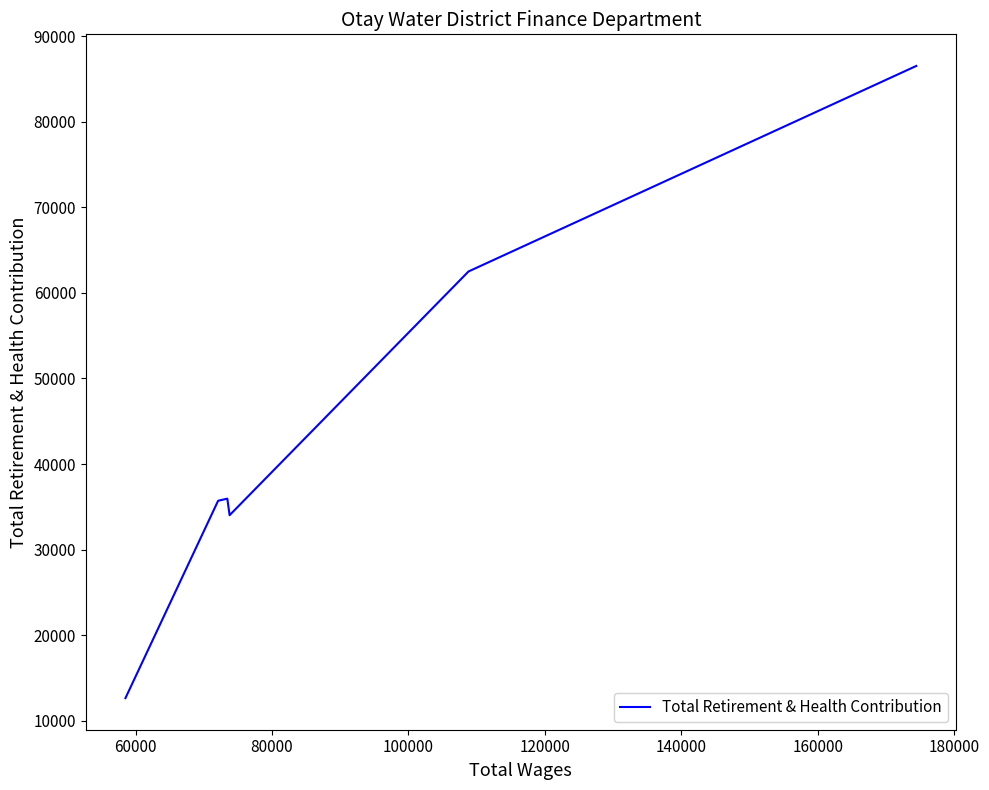

What is the average value?

44557